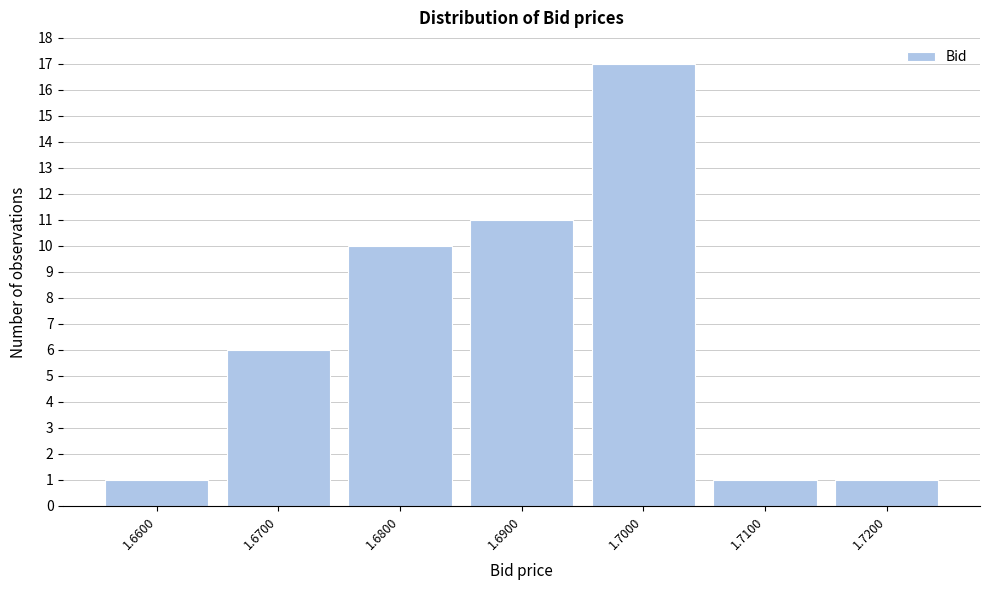

Reading left to right, list every bar in this chart as the range it spans on the x-axis followed by its height. The values are not printed on the chart, so give them approximately, as read against the axis.

1.655 to 1.665: 1
1.665 to 1.675: 6
1.675 to 1.685: 10
1.685 to 1.695: 11
1.695 to 1.705: 17
1.705 to 1.715: 1
1.715 to 1.725: 1